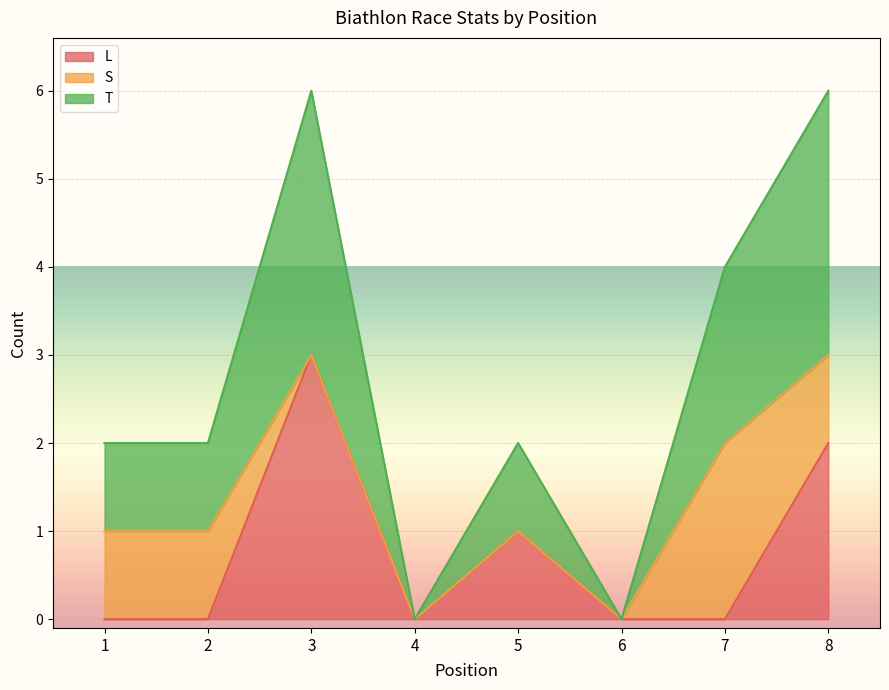

True or false: L and T cross at least once.

False